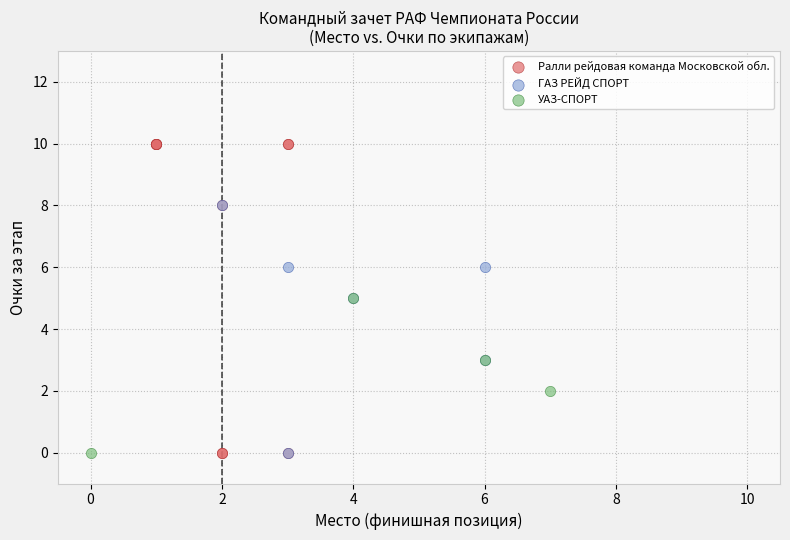

Which series has the largest Y range (max minus min)?

Ралли рейдовая команда Московской обл.